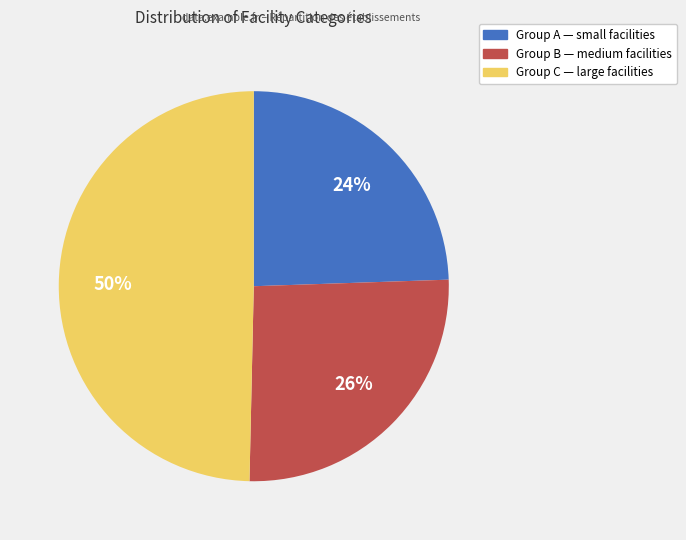

To the nearest percent, what is the average slice percentage?

33%